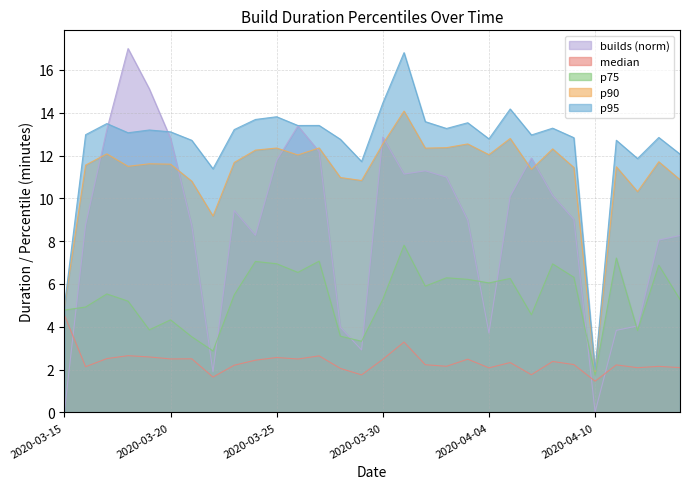

What is the difference between the highest and lowest values at 2020-03-25?

11.2